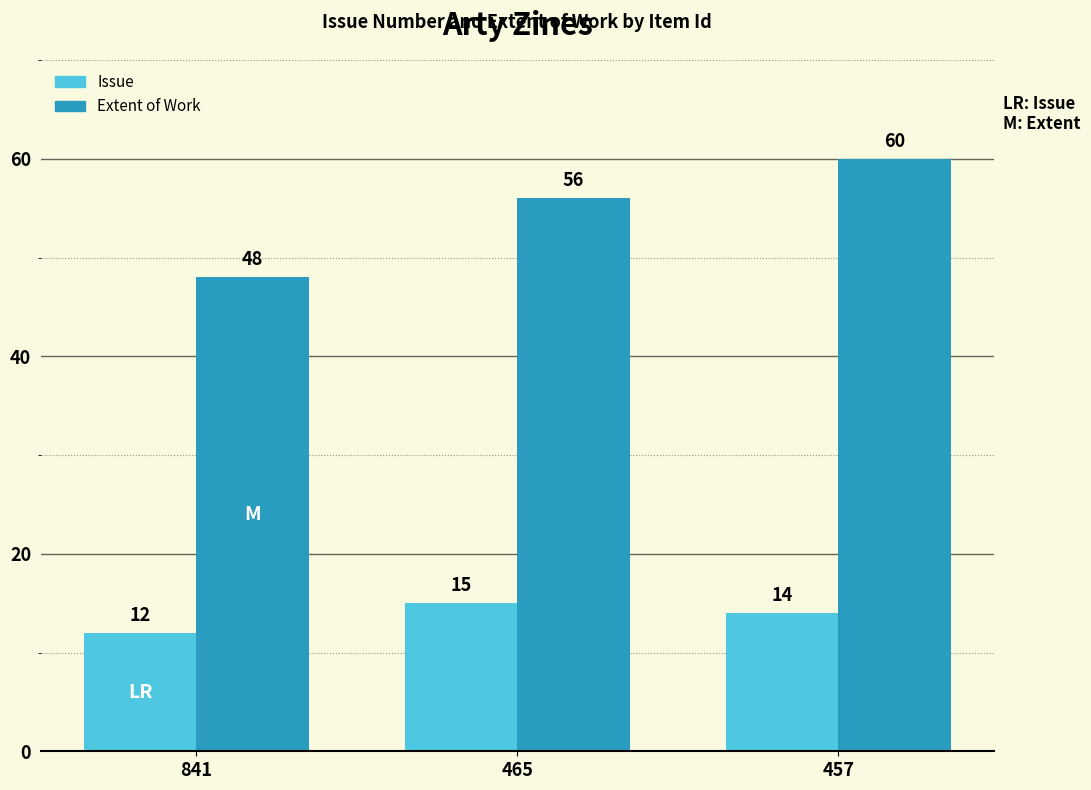

How many categories are shown in the chart?

3